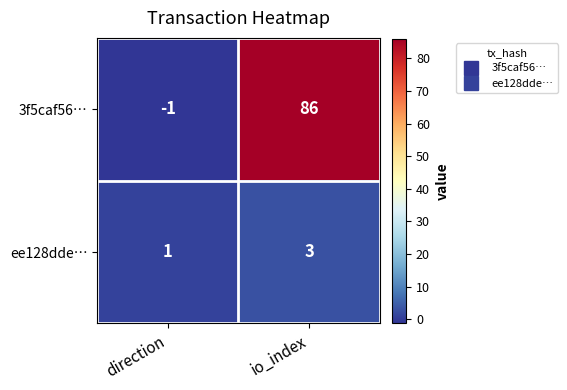

Count the number of categories in the chart.

2